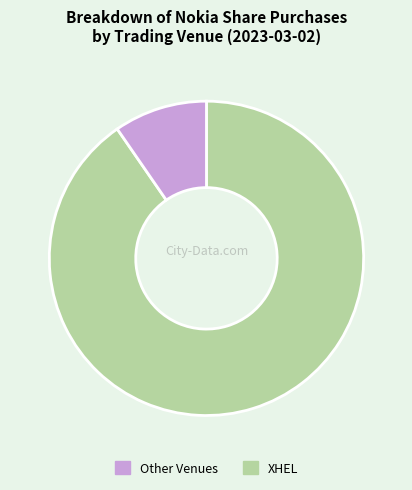

Is there a majority slice in this chart?

Yes